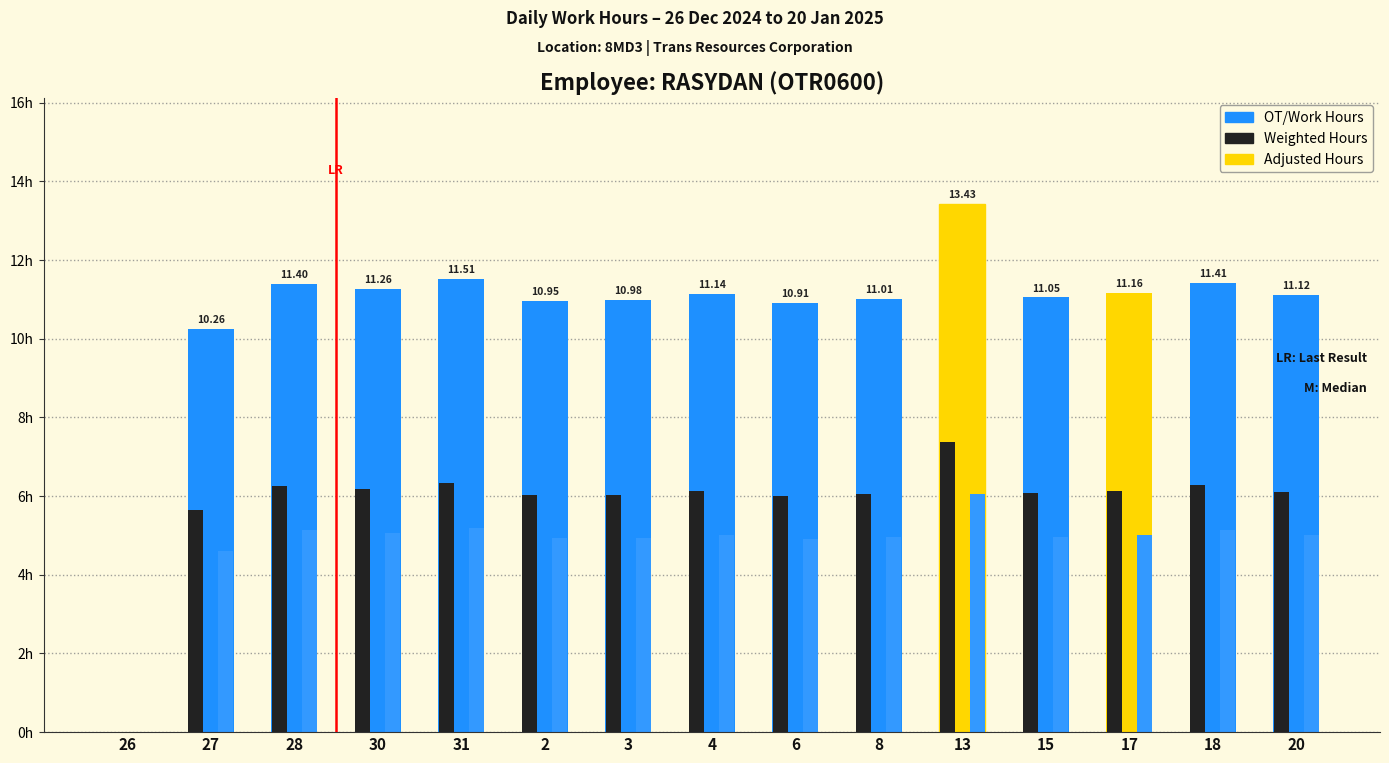

At 31, list the series in order from smallest to largest.

Adjusted Hours, Weighted Hours, OT/Work Hours